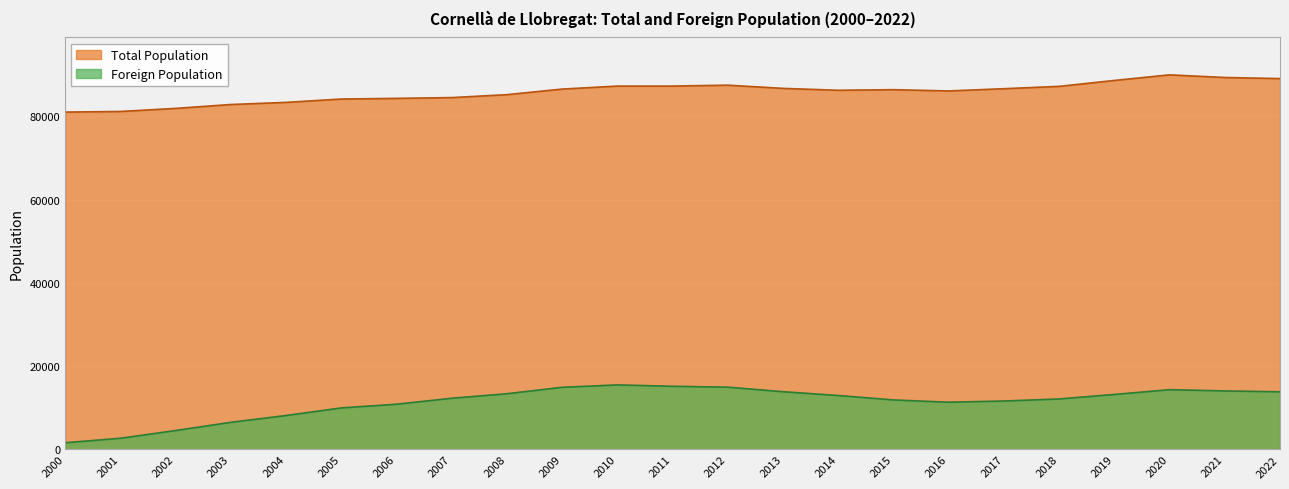

True or false: Total Population and Foreign Population cross at least once.

False